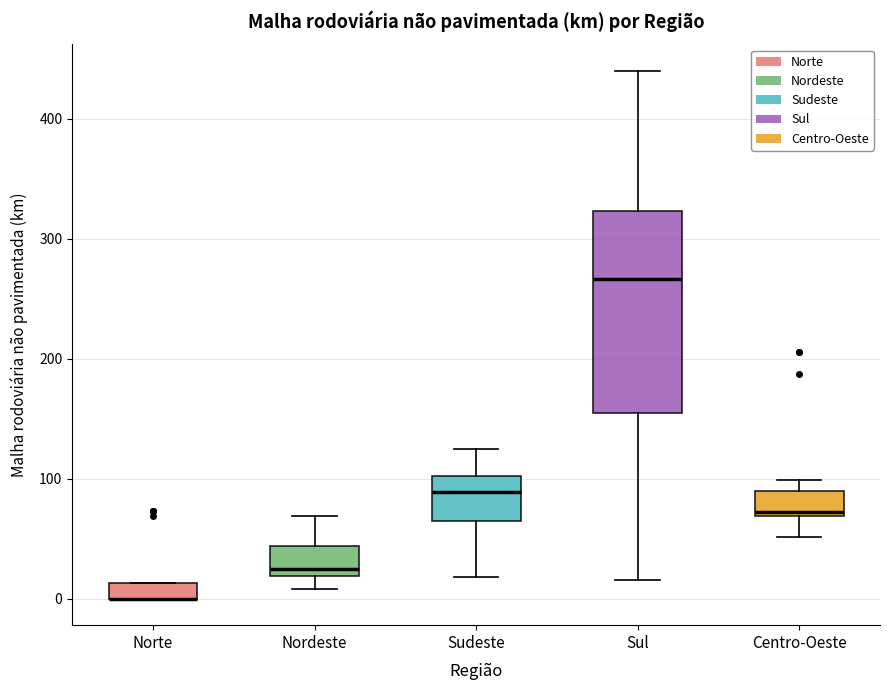

Where is the upper edge of the box for Sudeste on the y-axis? The values are not printed on the chart, so give them approximately, as read against the axis.

100